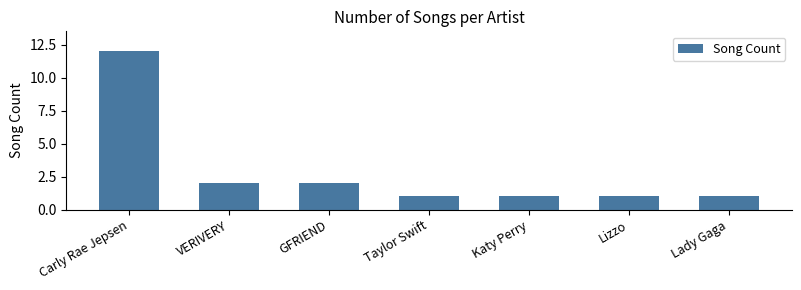

How many bars are there in total?

7